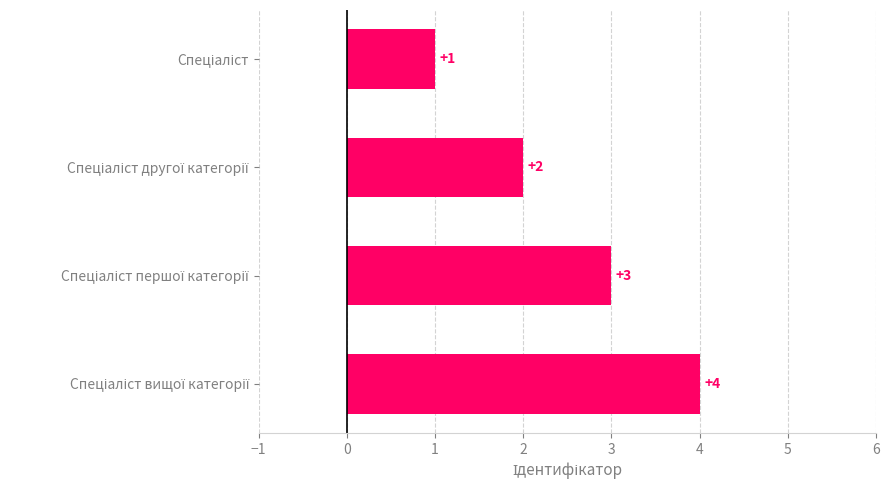

What is the value of the 1st bar from the top?

1